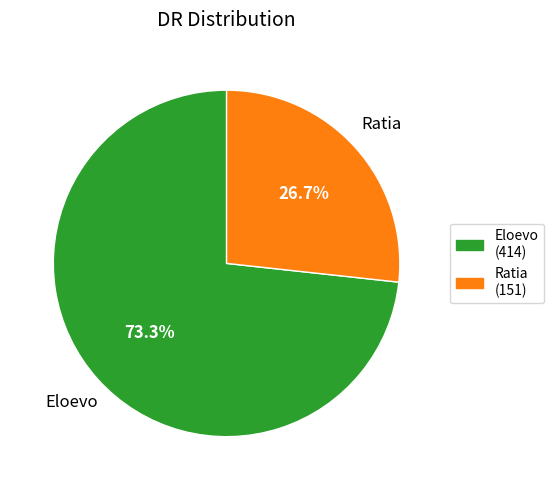

To the nearest percent, what is the combined percentage of Ratia and Eloevo?

100%